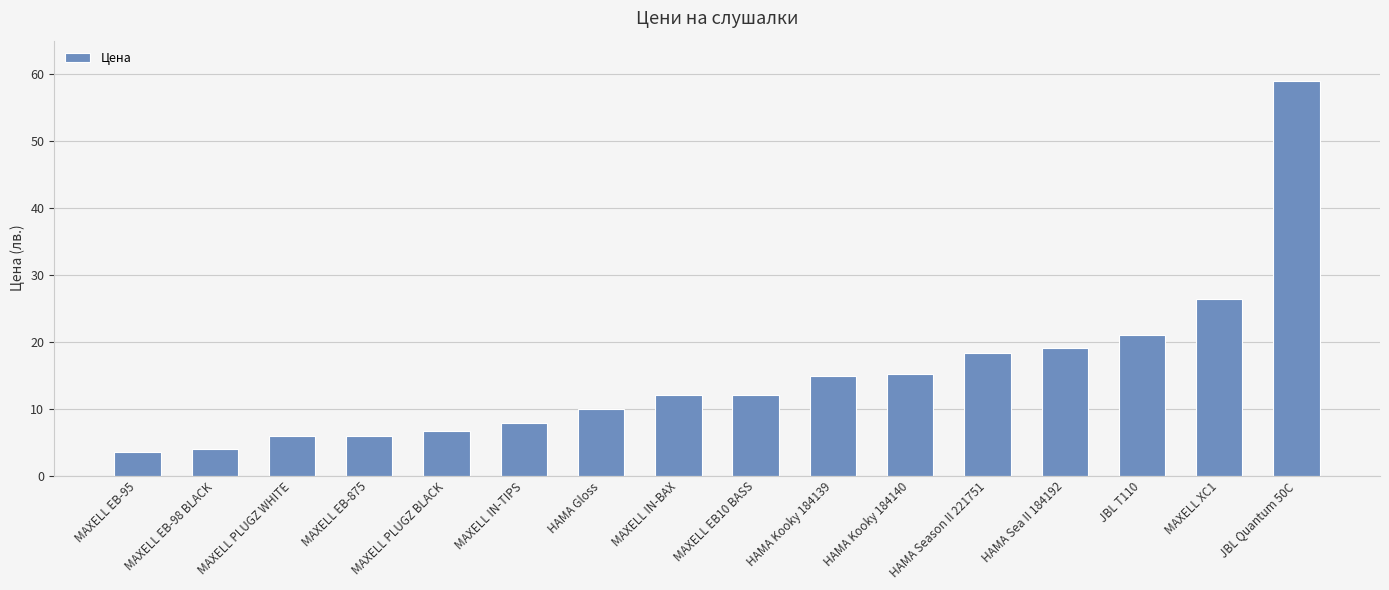

What is the difference between the maximum and minimum values?

55.4